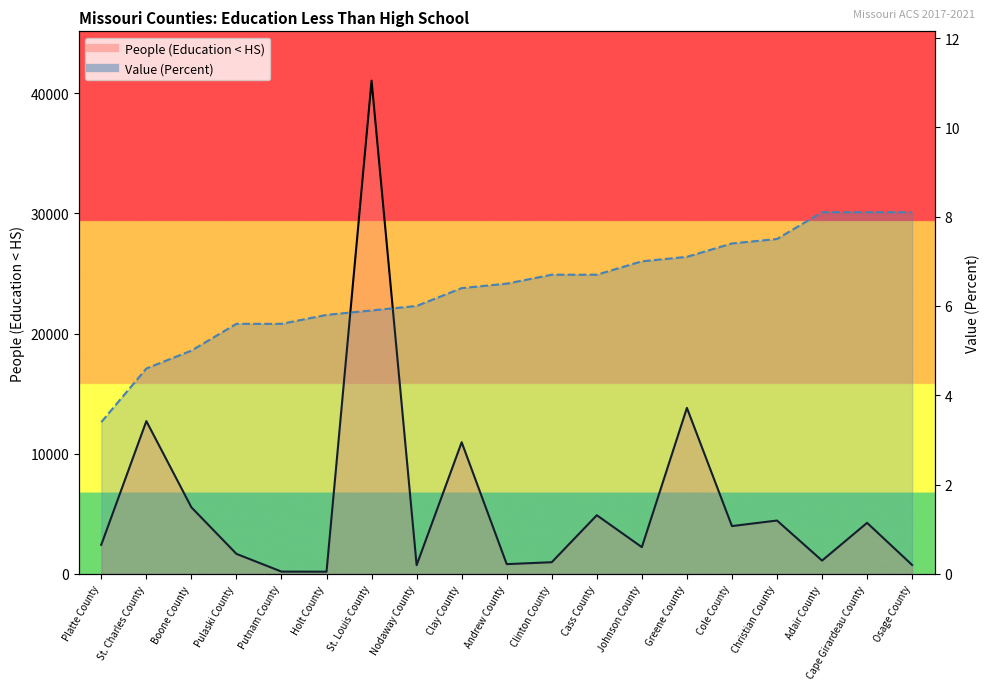

At which category is the sum across all series the highest?

St. Louis County